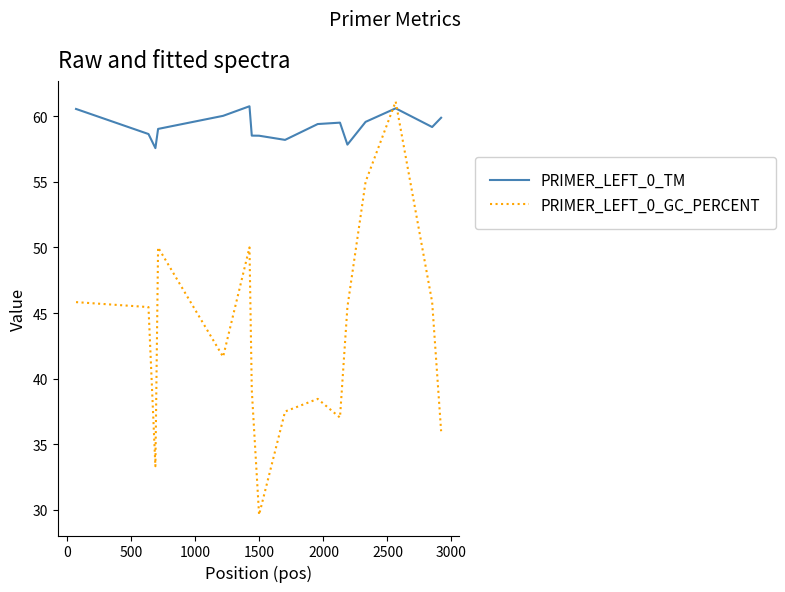

Which series has the largest total across all categories?

PRIMER_LEFT_0_TM